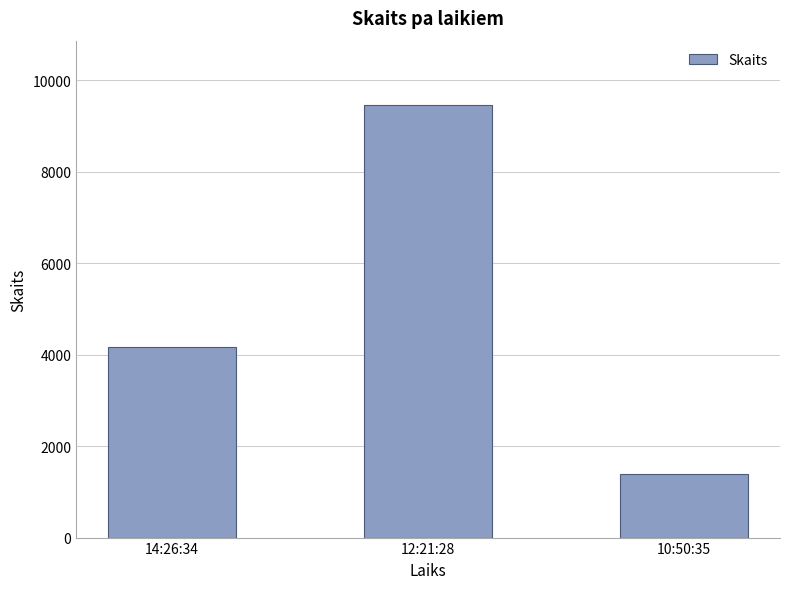

Rank the categories by value from highest to lowest.

12:21:28, 14:26:34, 10:50:35